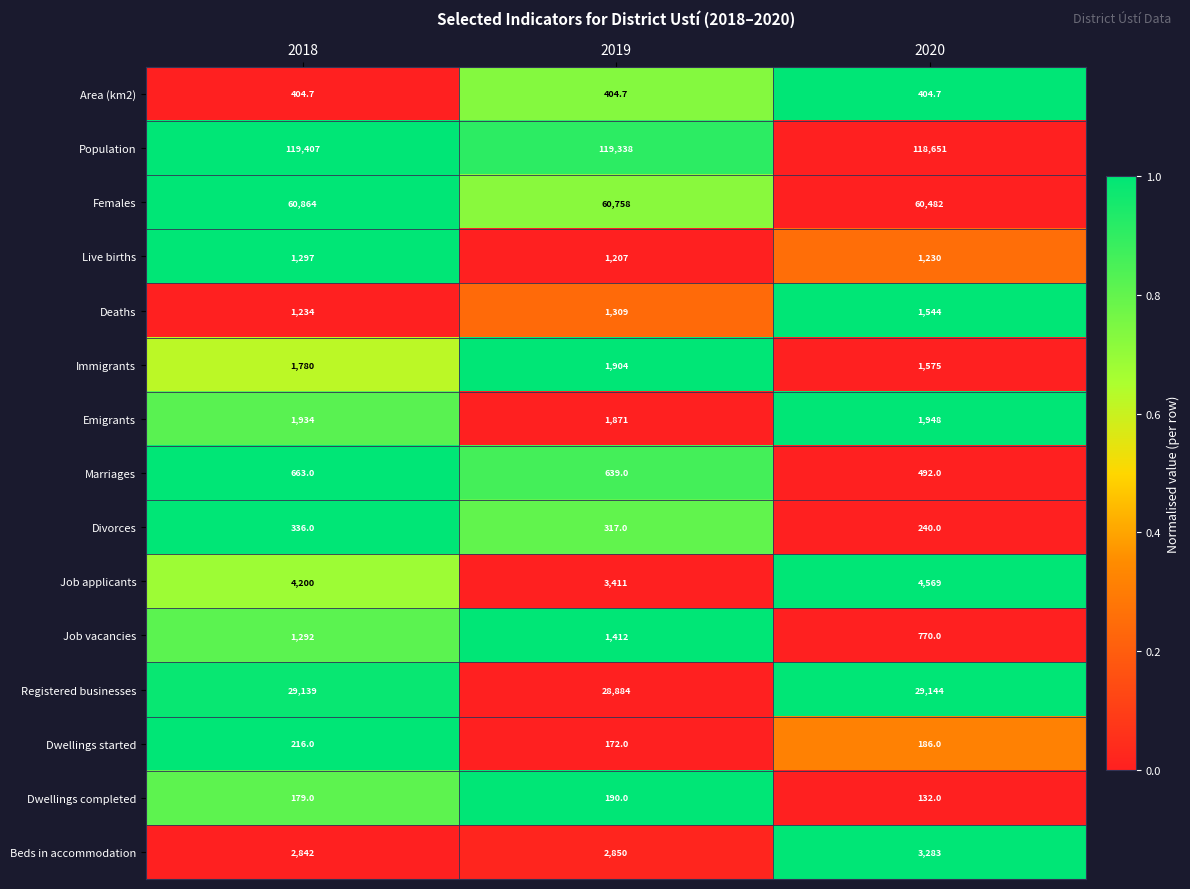

The value of Population at 2019 is 119338.0. True or false?

True